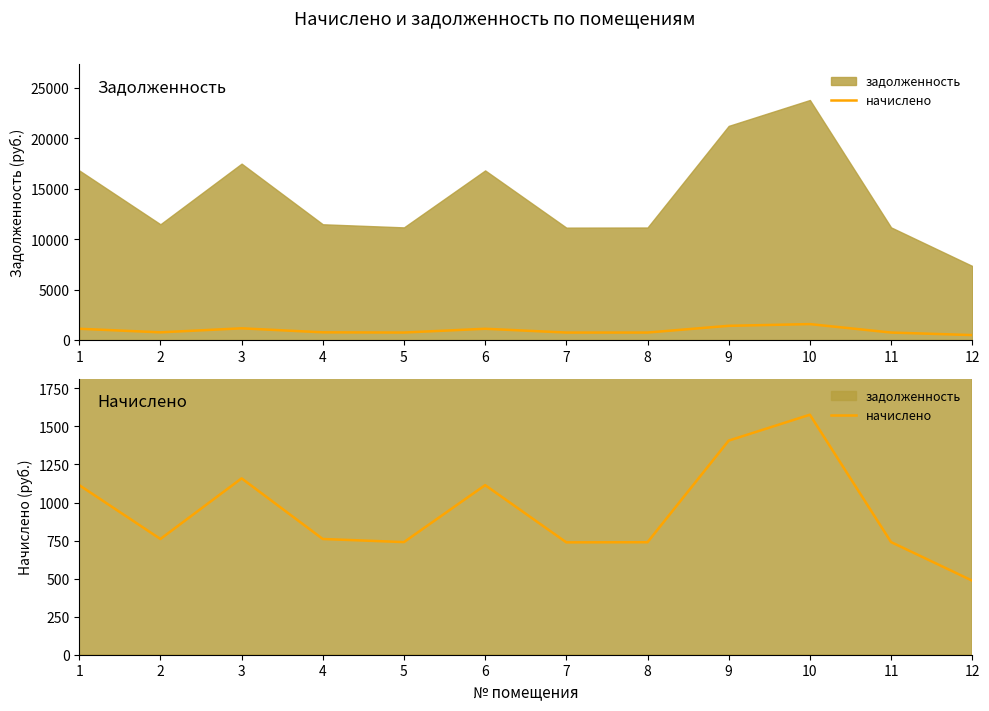

How many lines are shown in the chart?

1